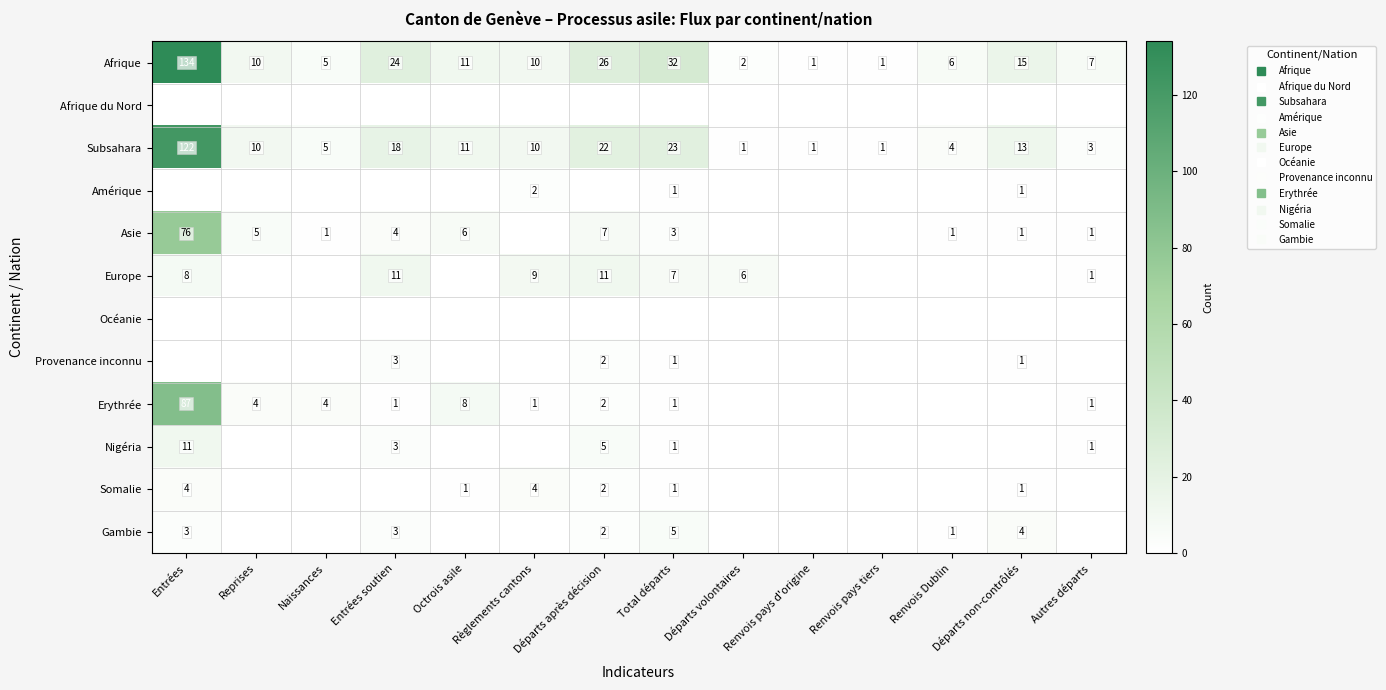

Is it true that Provenance inconnu equals 0 at Autres départs?

True